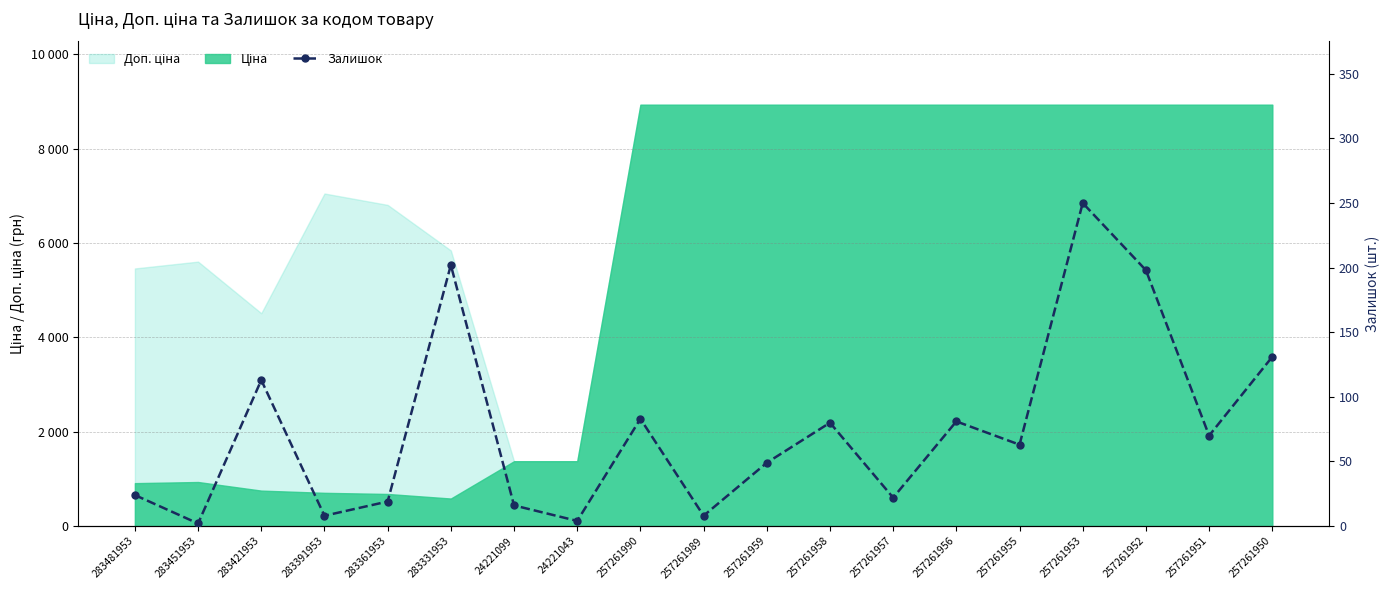

The chart shows a value of 33 at 283361953. True or false?

False